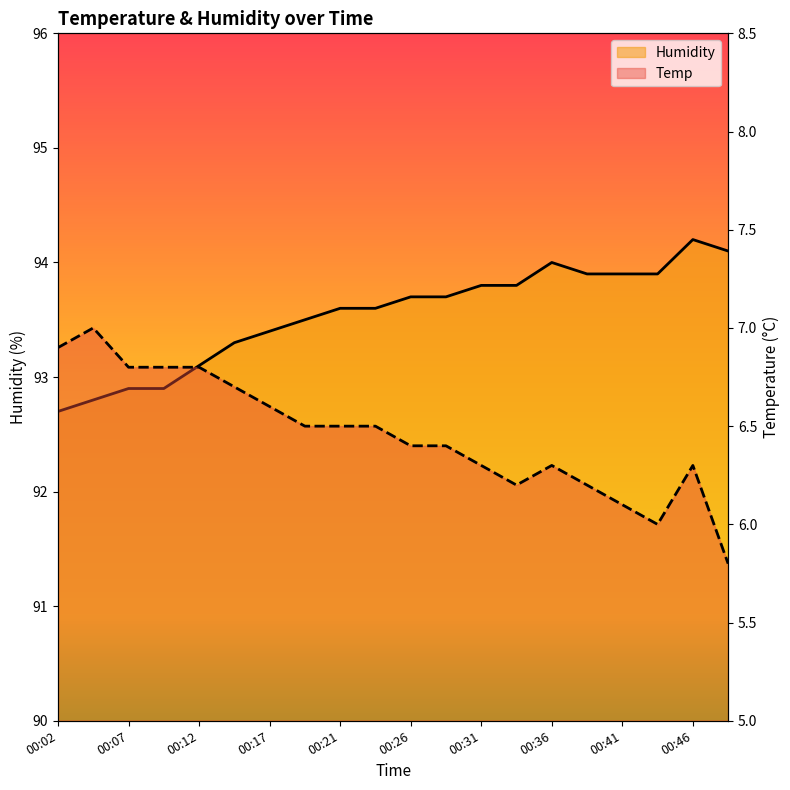

Where is the first local minimum for Temp?

00:34